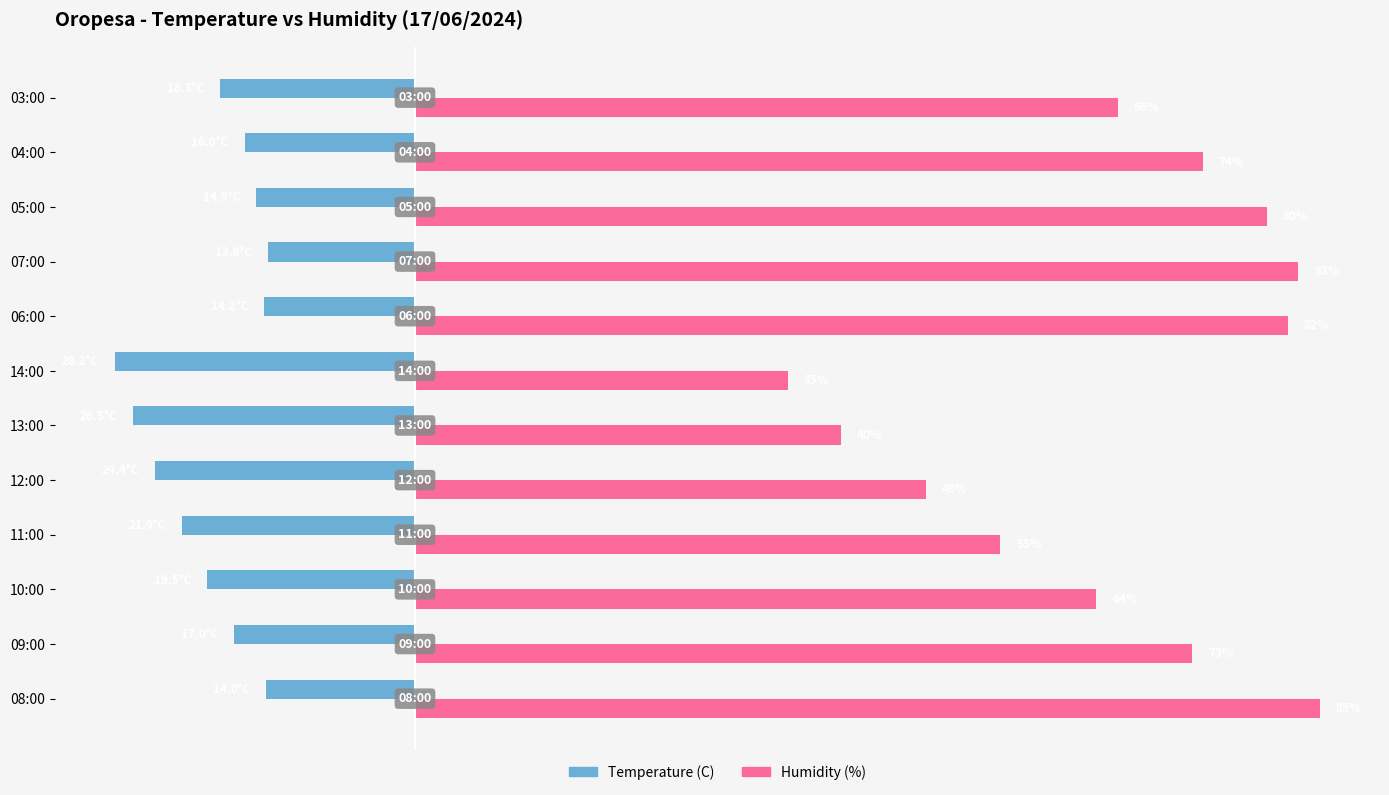

At which label does Humidity (%) reach its minimum?

14:00